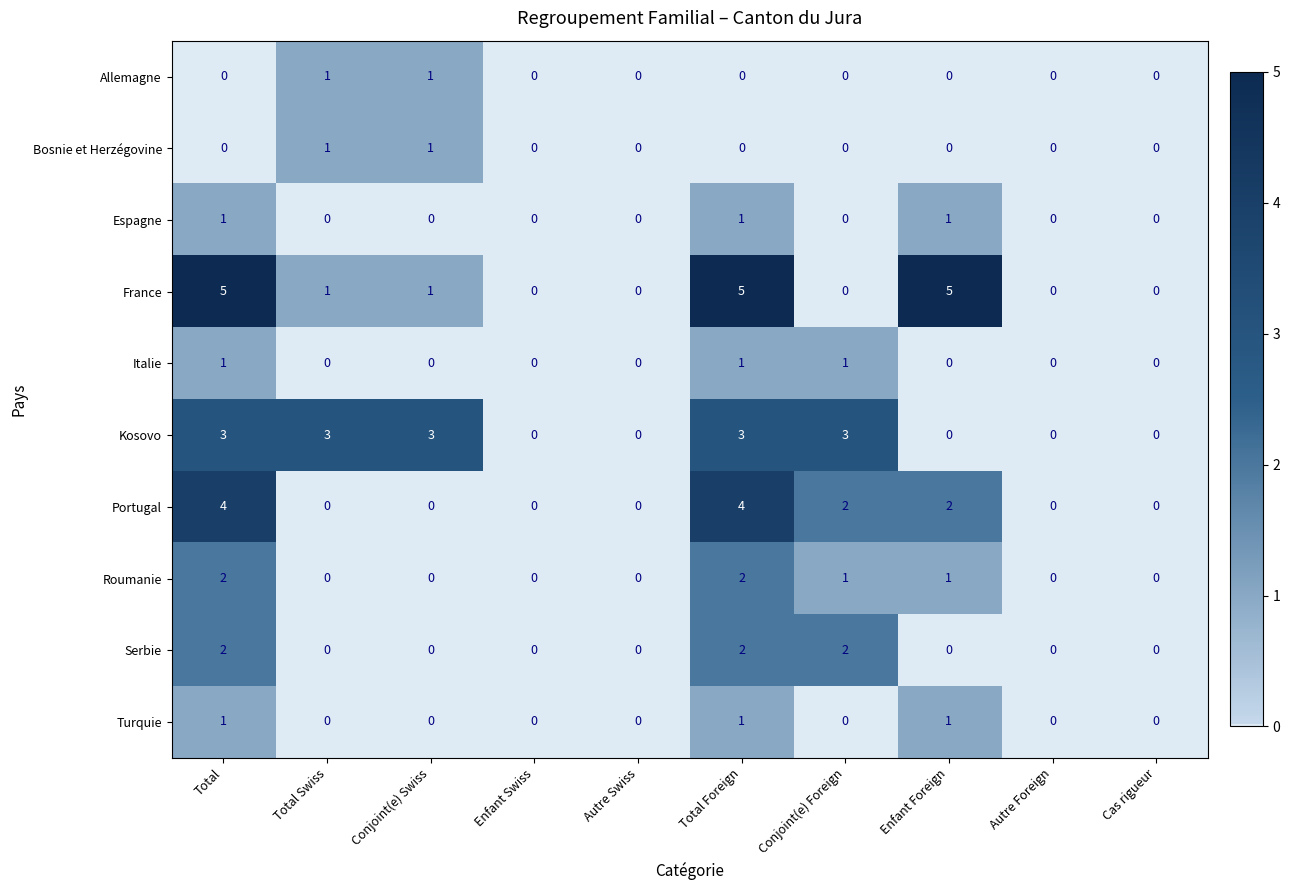

What is the greatest value displayed?

5